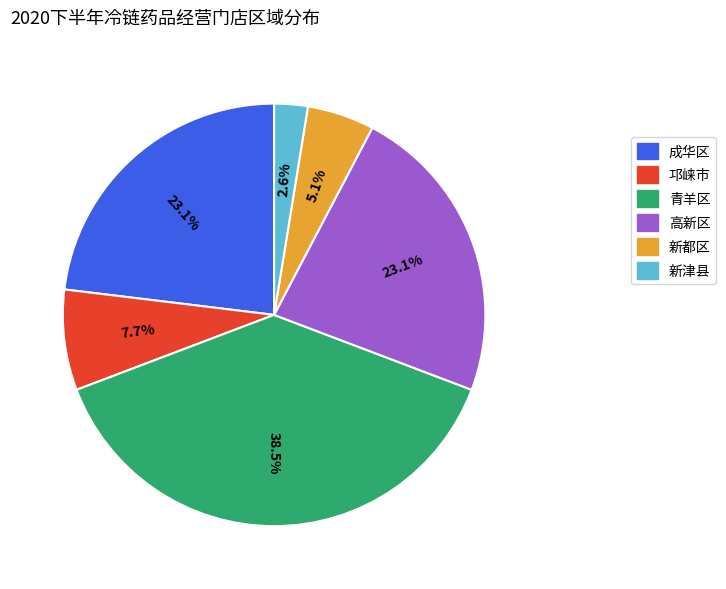

To the nearest percent, what percentage of the pie is 新津县?

3%